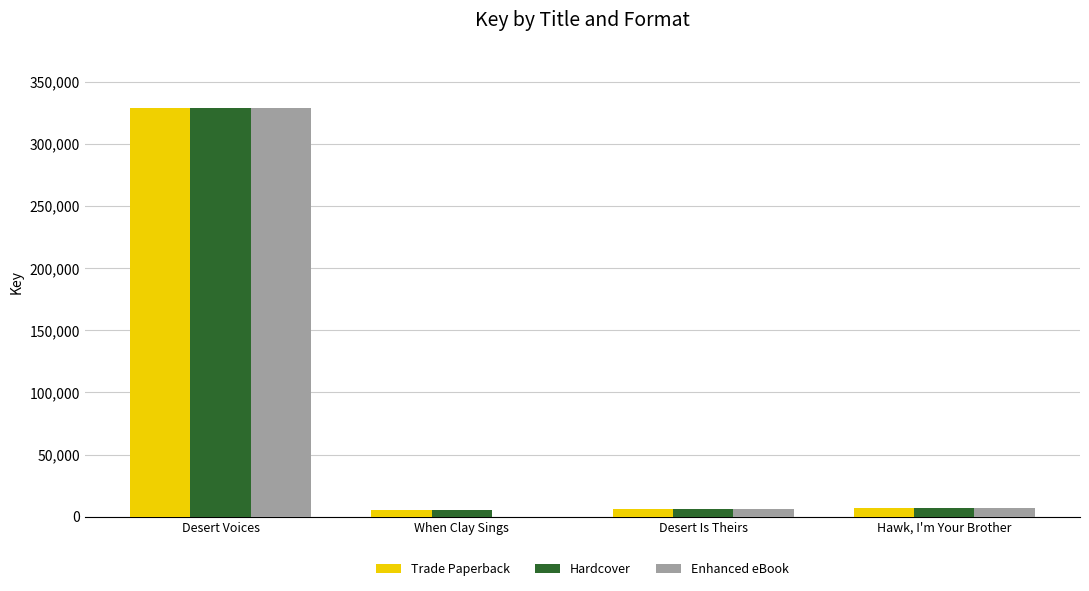

The value of Enhanced eBook at Desert Voices is 328913. True or false?

True